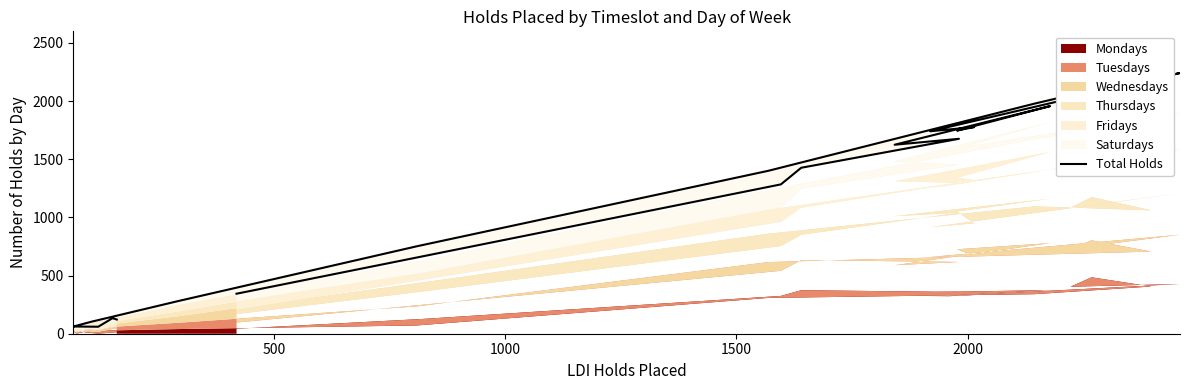

How many lines are shown in the chart?

1